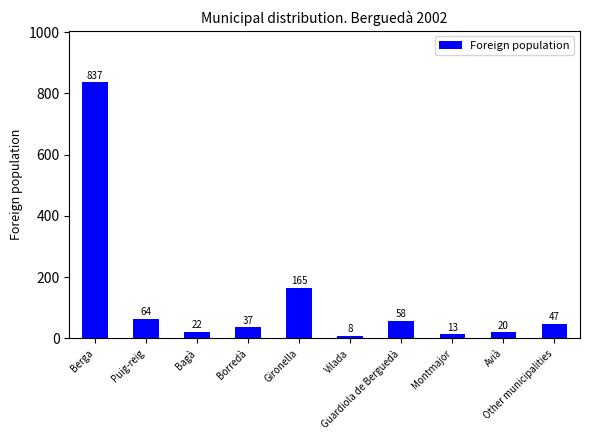

What is the label of the 9th bar from the left?

Avià